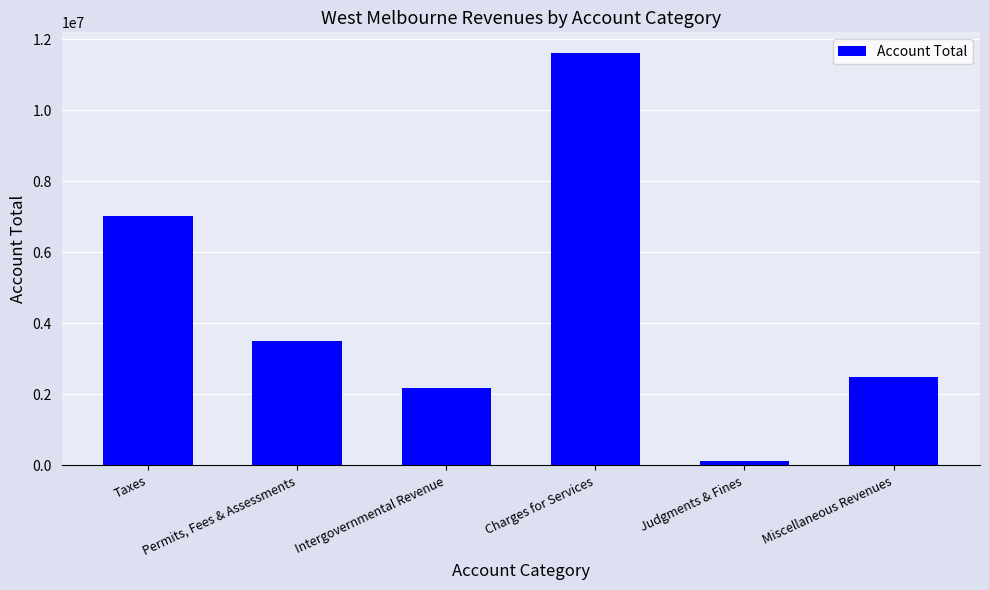

List the labels in order of value, largest first.

Charges for Services, Taxes, Permits, Fees & Assessments, Miscellaneous Revenues, Intergovernmental Revenue, Judgments & Fines